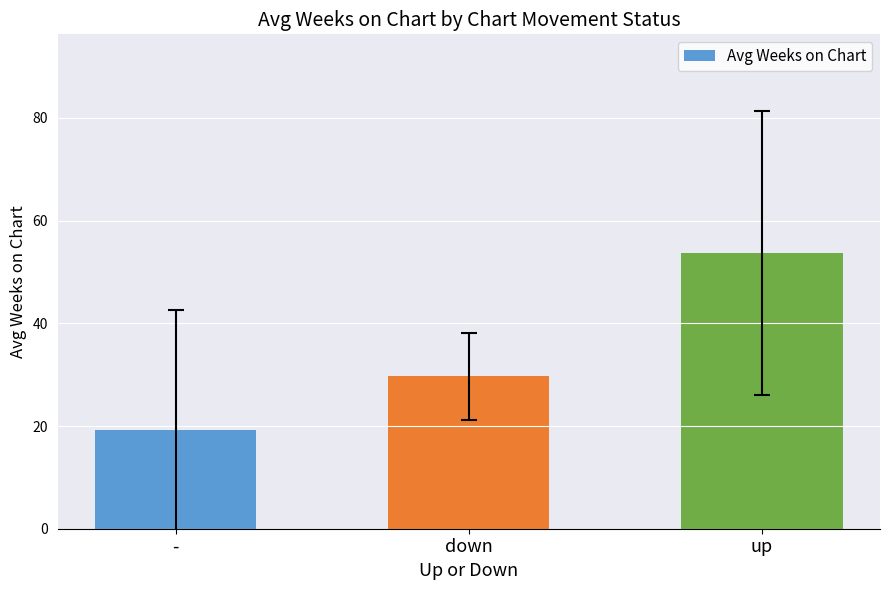

What value does the data have at up?

53.7